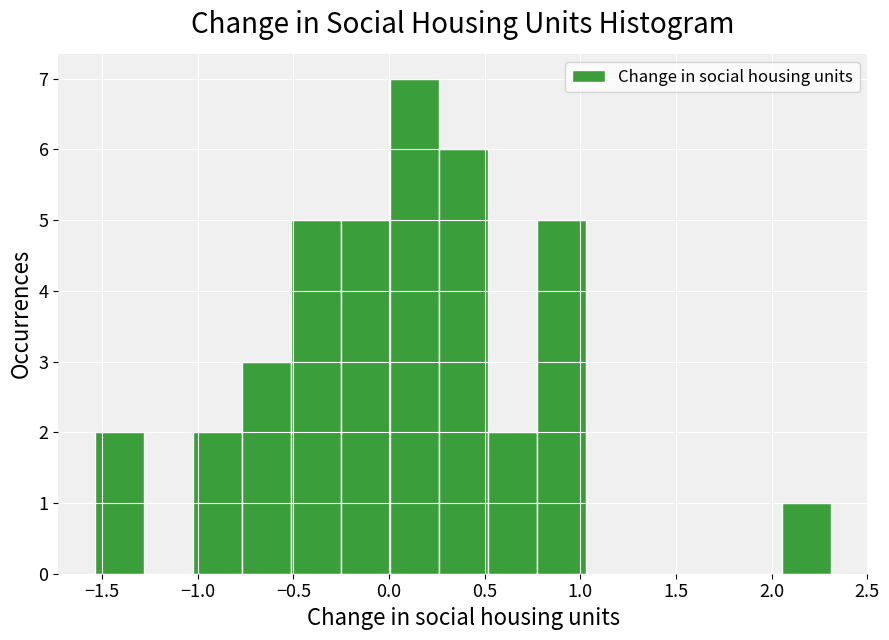

Which range on the x-axis has the tallest bar?

0.00 to 0.25